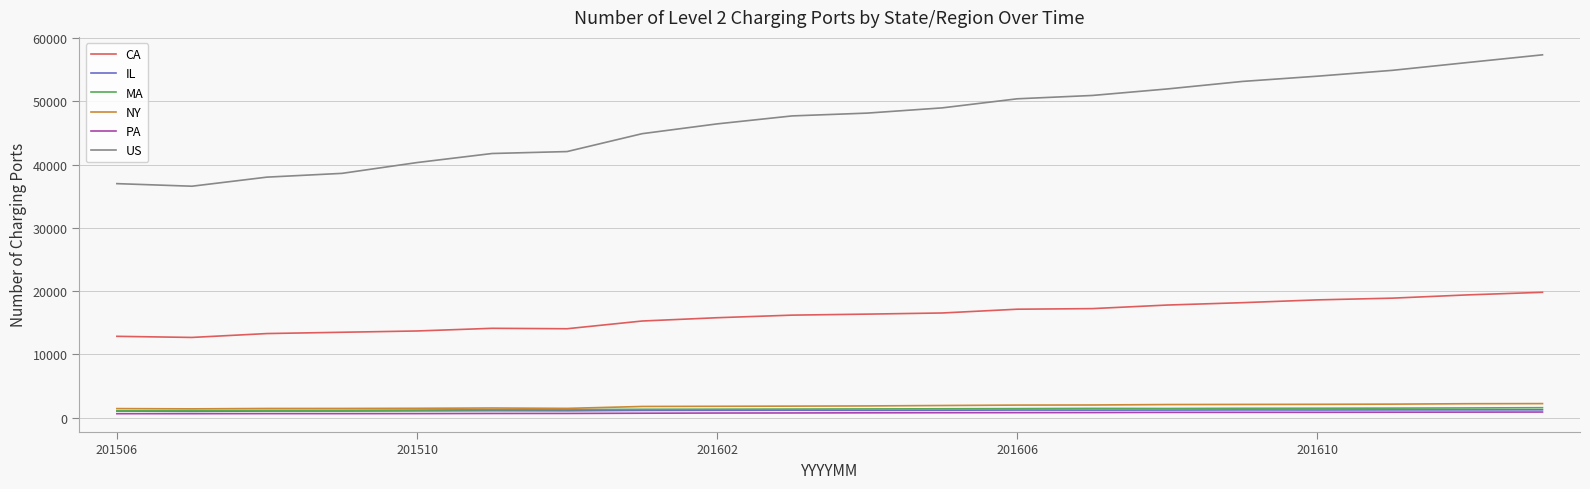

Which series has the largest range (max minus min)?

US